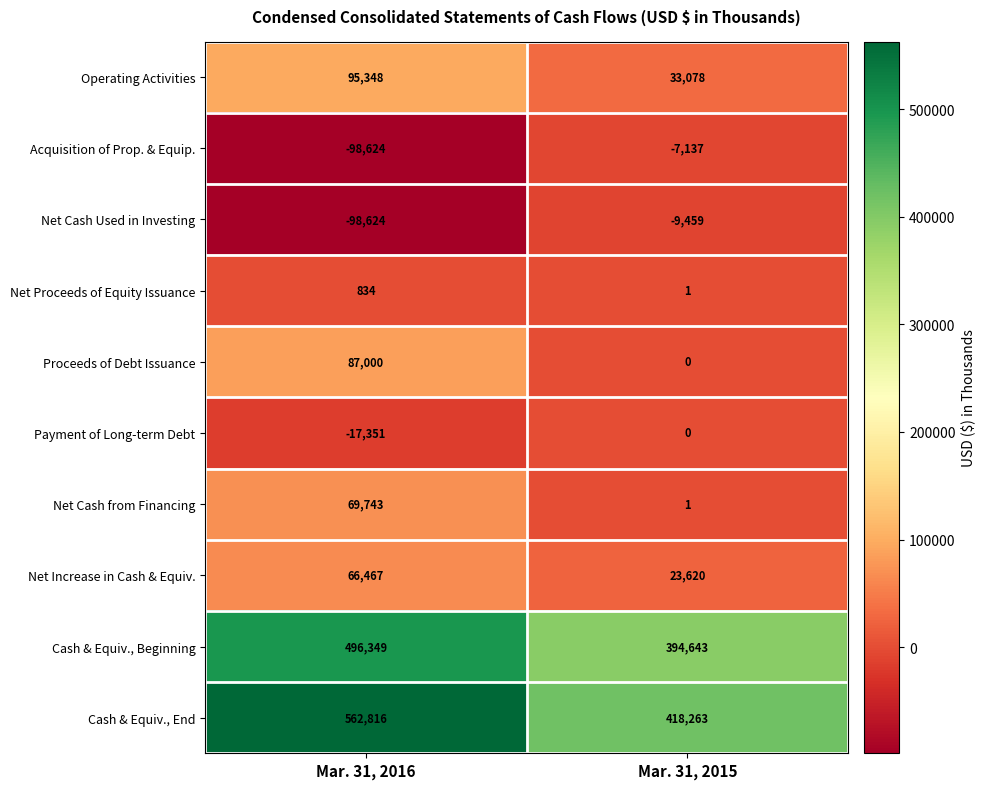

How many series are shown in this chart?

10